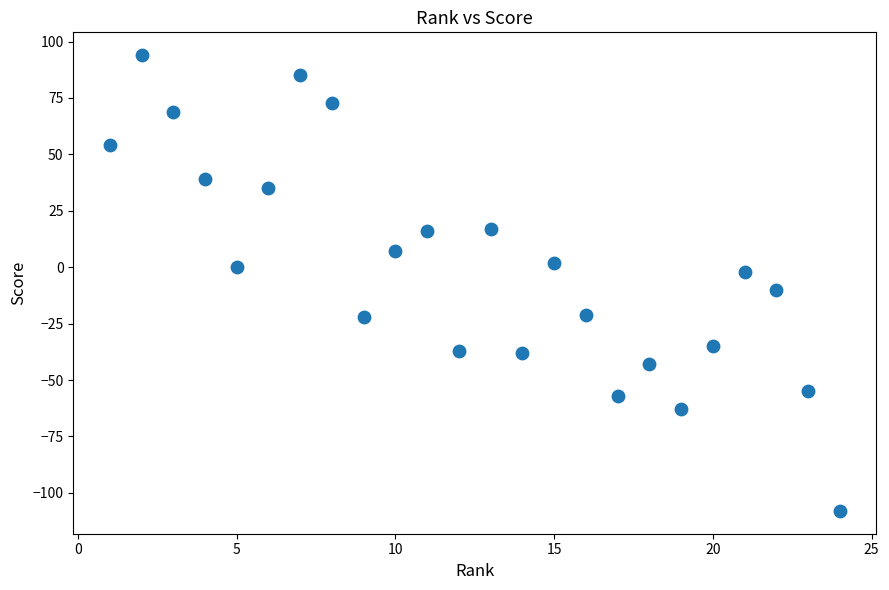

What is the range of Y values (max minus min)?

202